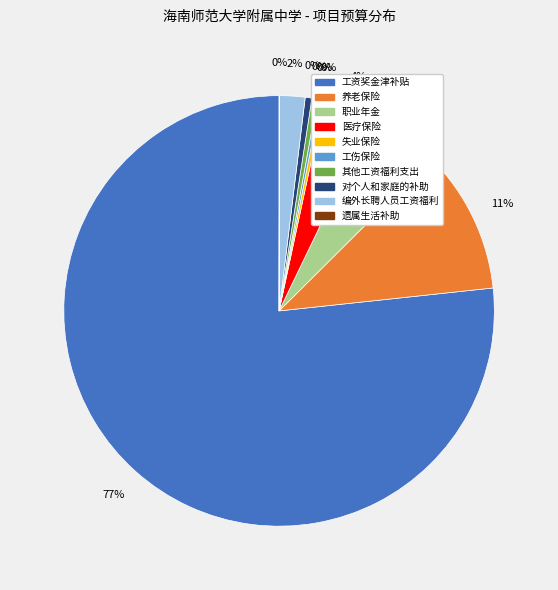

Do 医疗保险 and 失业保险 together represent more than half of the pie?

No